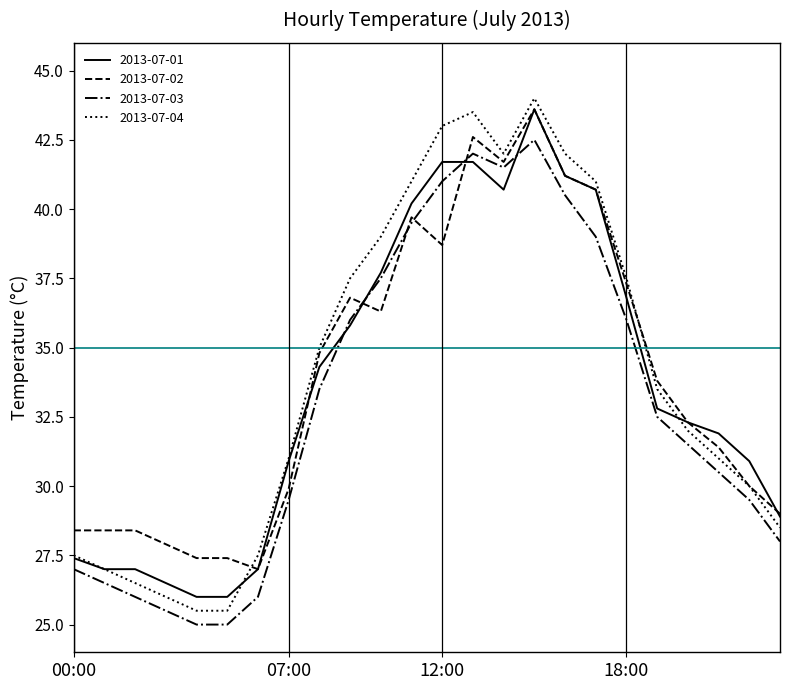

What is the maximum value for 2013-07-02?

43.6